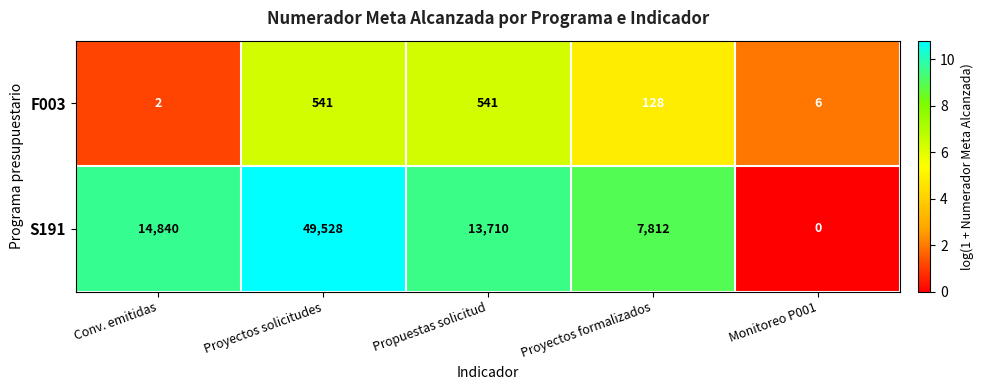

What is the difference between the highest and lowest values at Proyectos solicitudes?

48987